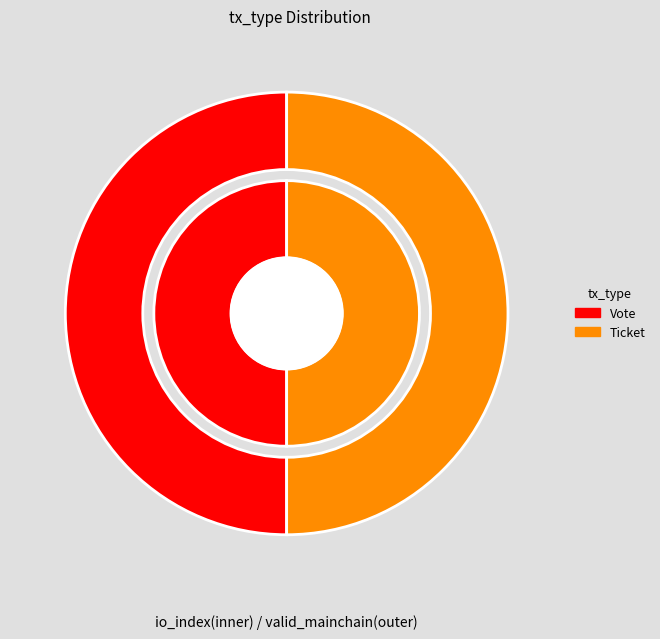

What is the change in value from Vote to Ticket?

-1